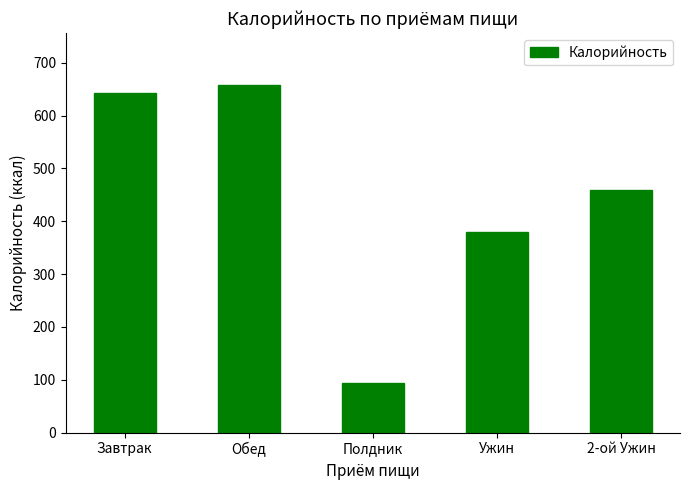

What is the approximate value at 2-ой Ужин, to the nearest 50?

450